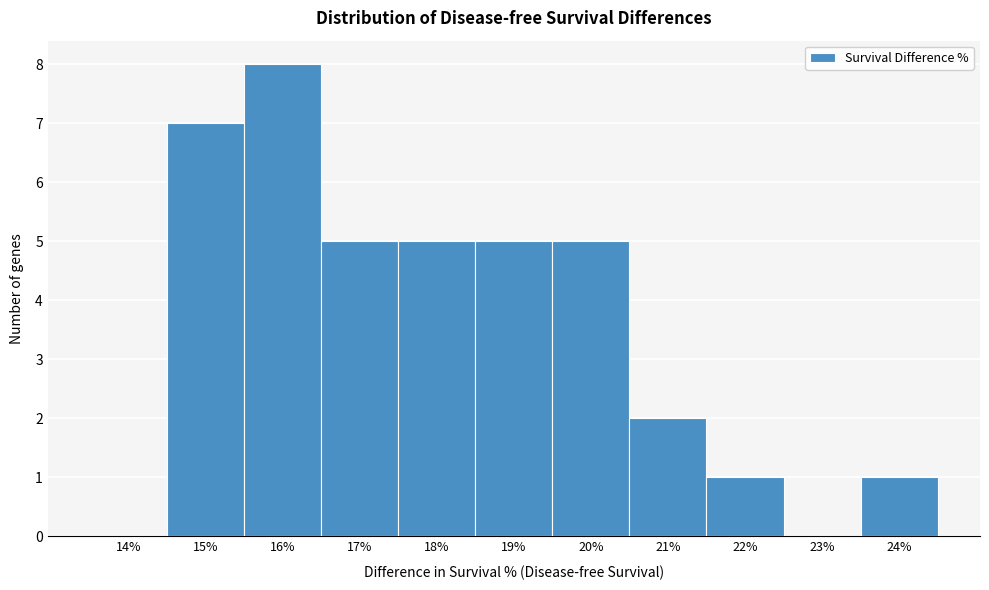

Reading left to right, list all the values displayed in this chart.

14%=0	15%=7	16%=8	17%=5	18%=5	19%=5	20%=5	21%=2	22%=1	23%=0	24%=1